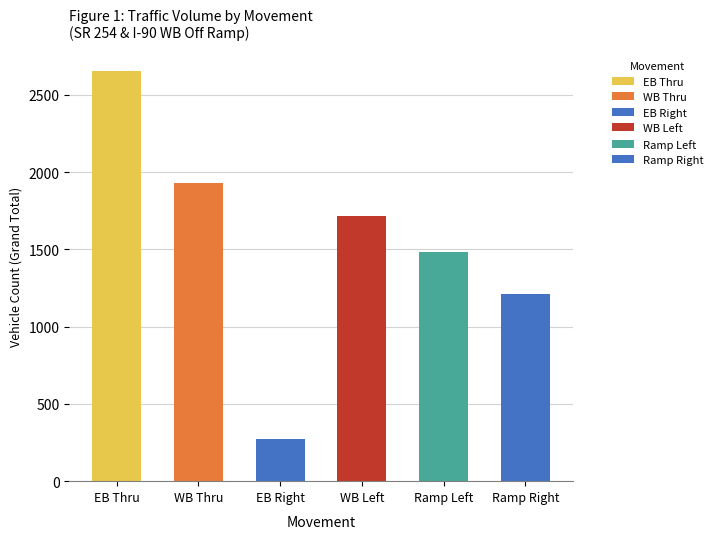

What is the smallest value displayed?

272